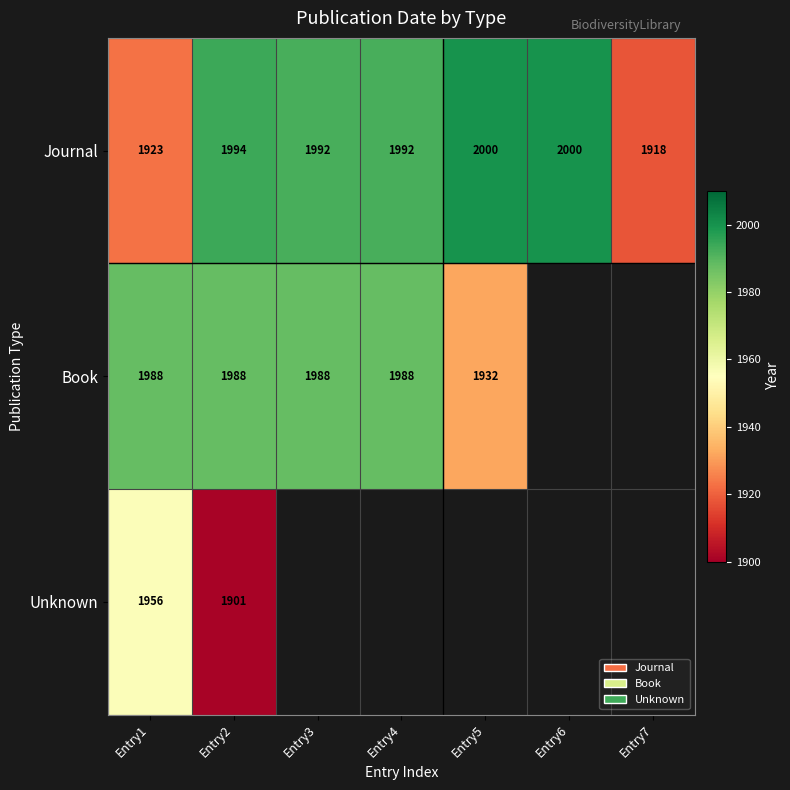

What is the highest value of the Journal series?

2000